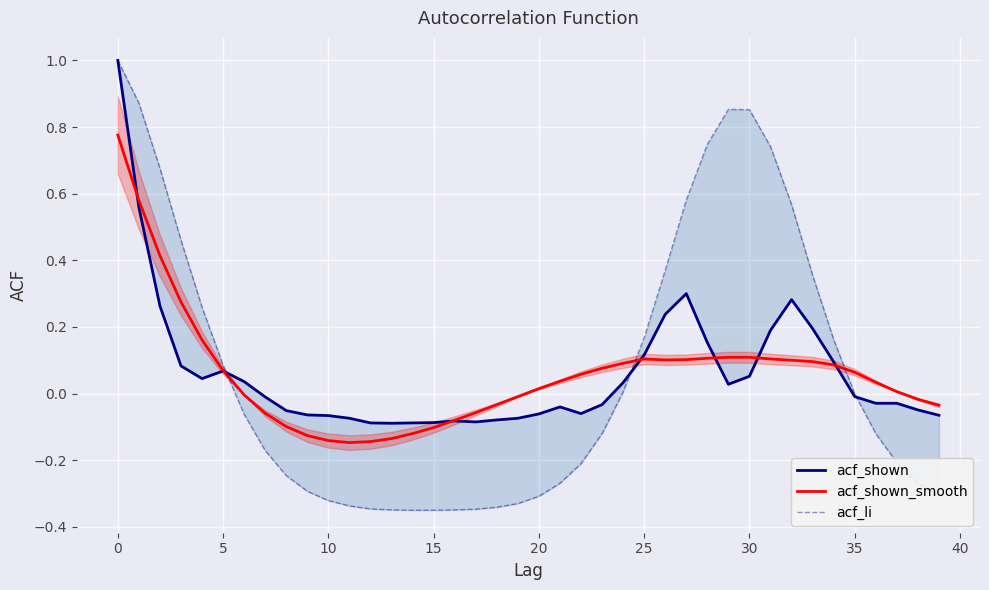

How many values in acf_shown_smooth are above zero?

24